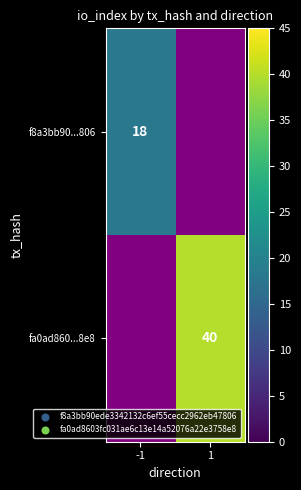

The value of fa0ad860...8e8 at 1 is 40. True or false?

True